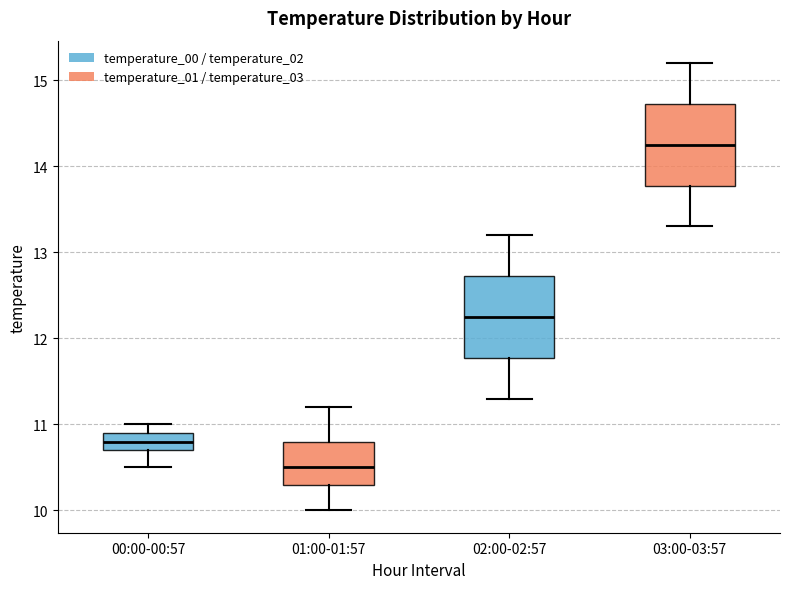

Reading left to right, read every box against the y-axis: the position of its median line, the range the box covers, and the ends of its whiskers. The values are not printed on the chart, so give them approximately, as read against the axis.

00:00-00:57: median 10.8, box 10.7 to 10.9, whiskers 10.5 to 11.0
01:00-01:57: median 10.5, box 10.3 to 10.8, whiskers 10.0 to 11.2
02:00-02:57: median 12.3, box 11.8 to 12.7, whiskers 11.3 to 13.2
03:00-03:57: median 14.3, box 13.8 to 14.7, whiskers 13.3 to 15.2